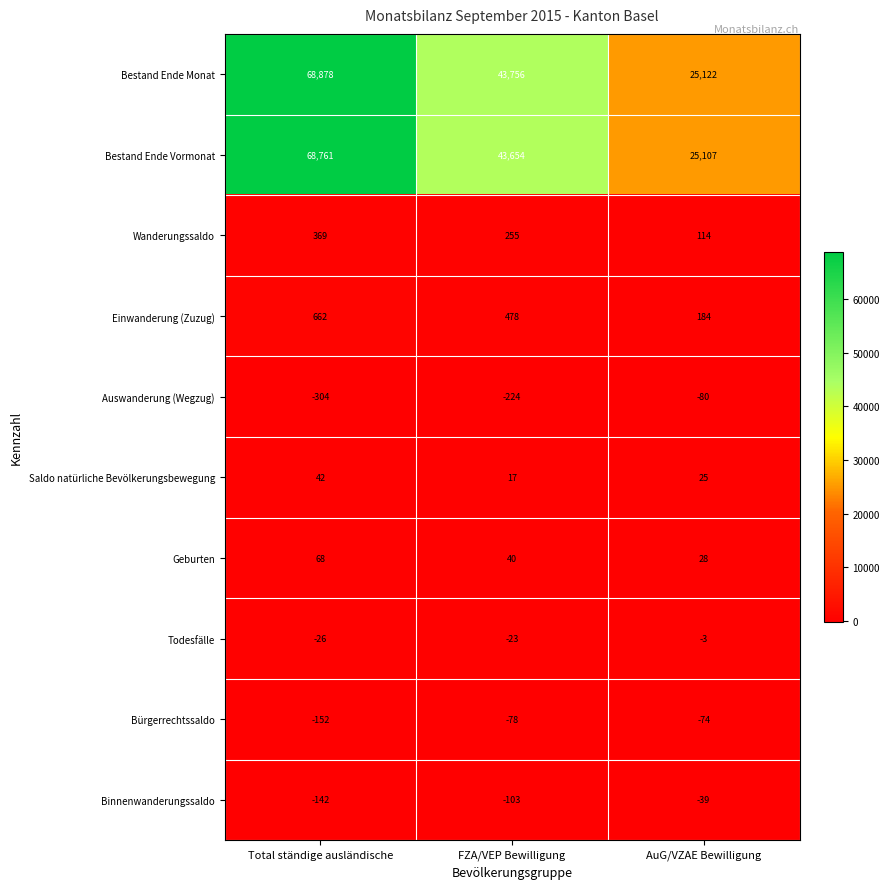

At Total ständige ausländische, list the series in order from largest to smallest.

Bestand Ende Monat, Bestand Ende Vormonat, Einwanderung (Zuzug), Wanderungssaldo, Geburten, Saldo natürliche Bevölkerungsbewegung, Todesfälle, Binnenwanderungssaldo, Bürgerrechtssaldo, Auswanderung (Wegzug)